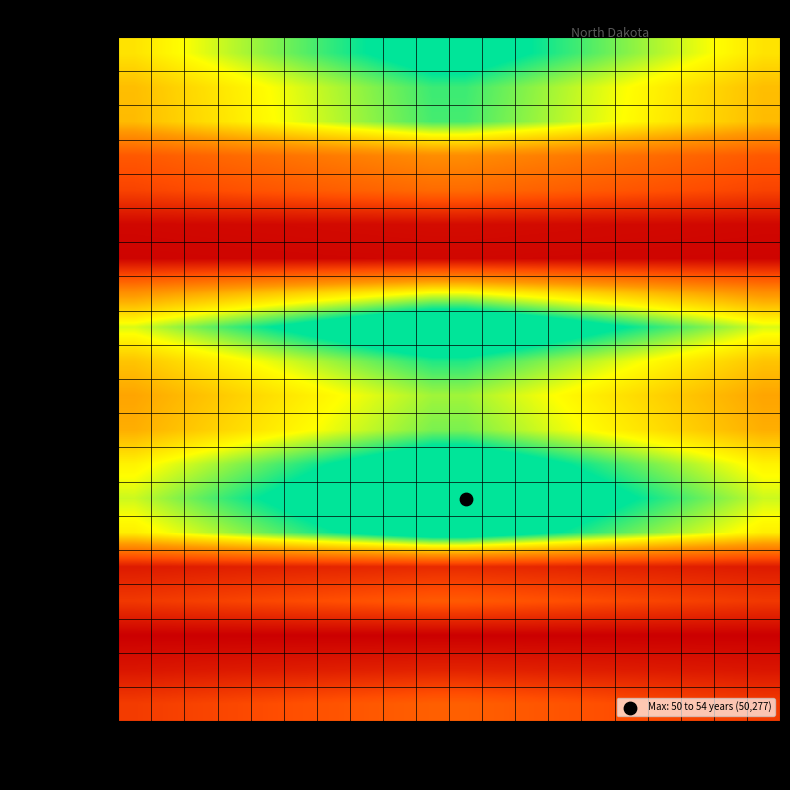

Rank the series by their maximum value, from highest to lowest.

50 to 54 years, 25 to 29 years, 45 to 49 years, 55 to 59 years, Under 5 years, 30 to 34 years, 5 to 9 years, 10 to 14 years, 40 to 44 years, 35 to 39 years, 22 to 24 years, 15 to 17 years, 18 and 19 years, 70 to 74 years, 62 to 64 years, 60 and 61 years, 67 to 69 years, 20 years, 21 years, 65 and 66 years